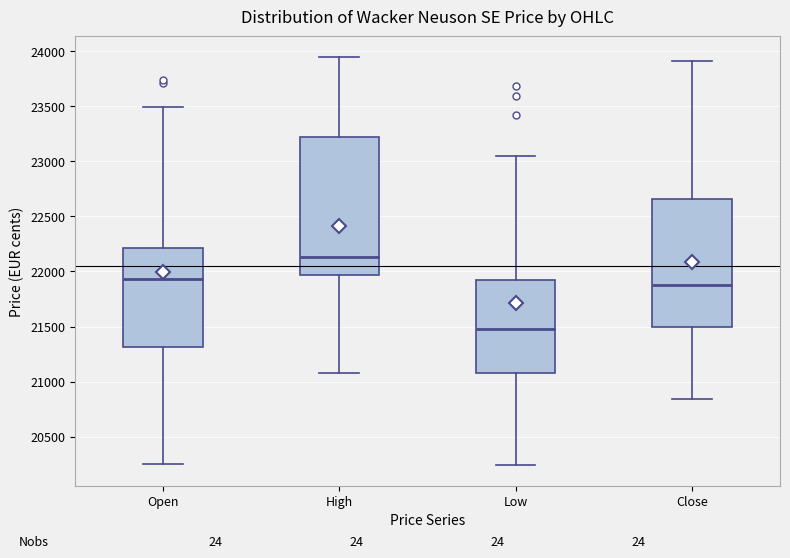

Reading left to right, read every box against the y-axis: the position of its median line, the range the box covers, and the ends of its whiskers. The values are not printed on the chart, so give them approximately, as read against the axis.

Open: median 21950, box 21300 to 22200, whiskers 20250 to 23500
High: median 22150, box 21950 to 23200, whiskers 21100 to 23950
Low: median 21500, box 21100 to 21950, whiskers 20250 to 23050
Close: median 21900, box 21500 to 22650, whiskers 20850 to 23900